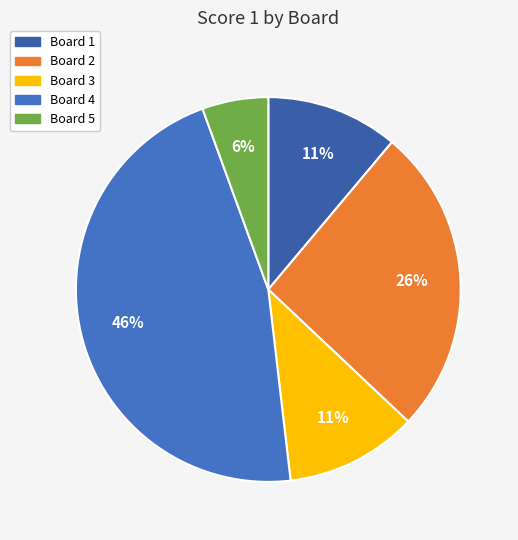

Do Board 1 and Board 3 together represent more than half of the pie?

No